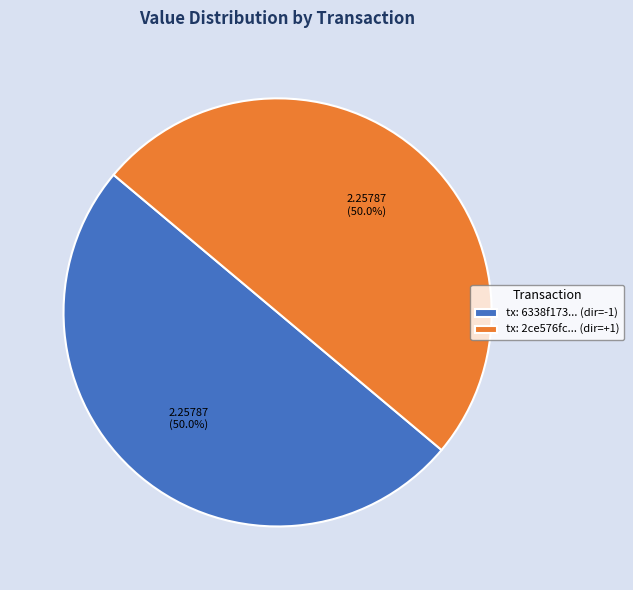

What is the ratio of the value at tx: 6338f173... (dir=-1) to the value at tx: 2ce576fc... (dir=+1)?

1.0